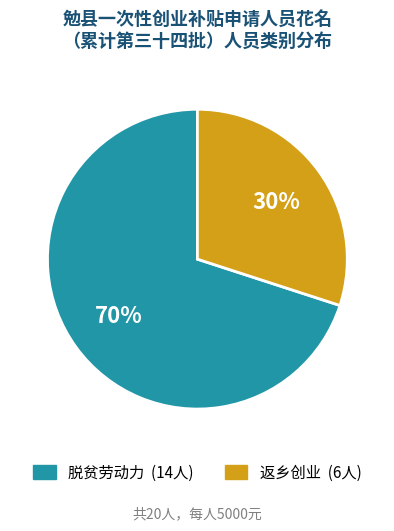

Is the sum of 返乡创业 and 脱贫劳动力 greater than half?

Yes